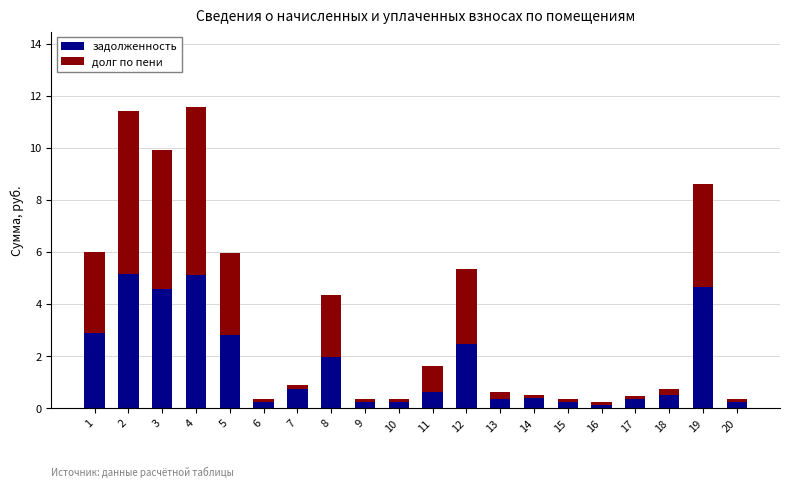

The задолженность series shows 0.1 at 16. True or false?

True